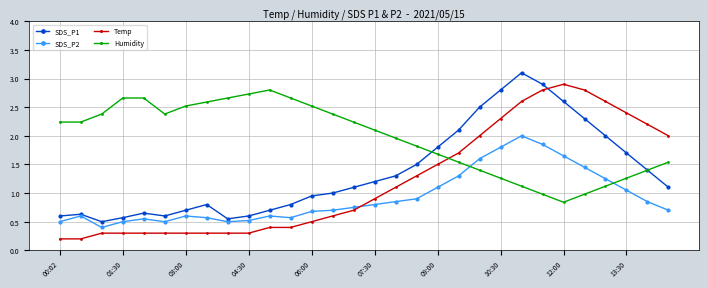

True or false: SDS_P1 has more than 0 points higher than both neighbors.

True